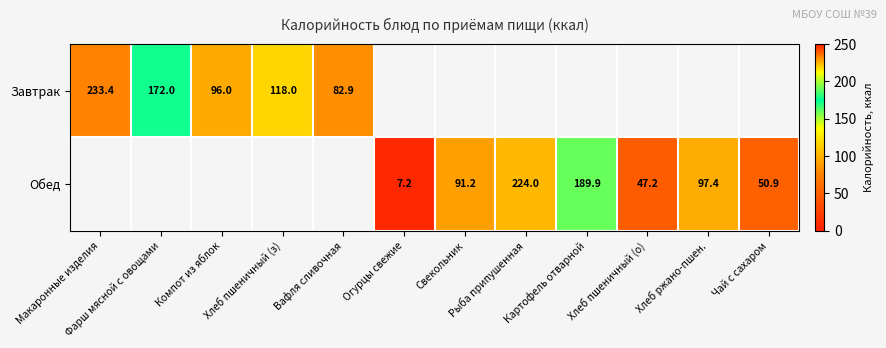

List the labels in order of Завтрак value, smallest first.

Огурцы свежие, Свекольник, Рыба припушенная, Картофель отварной, Хлеб пшеничный (о), Хлеб ржано-пшен., Чай с сахаром, Вафля сливочная, Компот из яблок, Хлеб пшеничный (з), Фарш мясной с овощами, Макаронные изделия